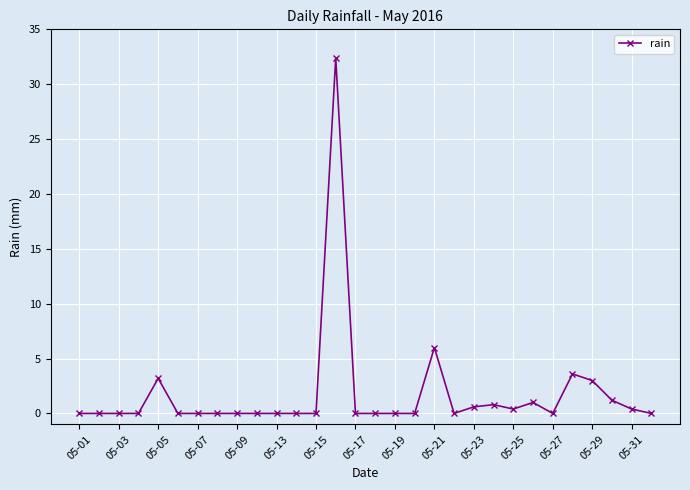

Reading right to left, what are all the values shown in this chart?

0.0	0.4	1.2	3.0	3.6	0.0	1.0	0.4	0.8	0.6	0.0	6.0	0.0	0.0	0.0	0.0	32.4	0.0	0.0	0.0	0.0	0.0	0.0	0.0	0.0	3.2	0.0	0.0	0.0	0.0